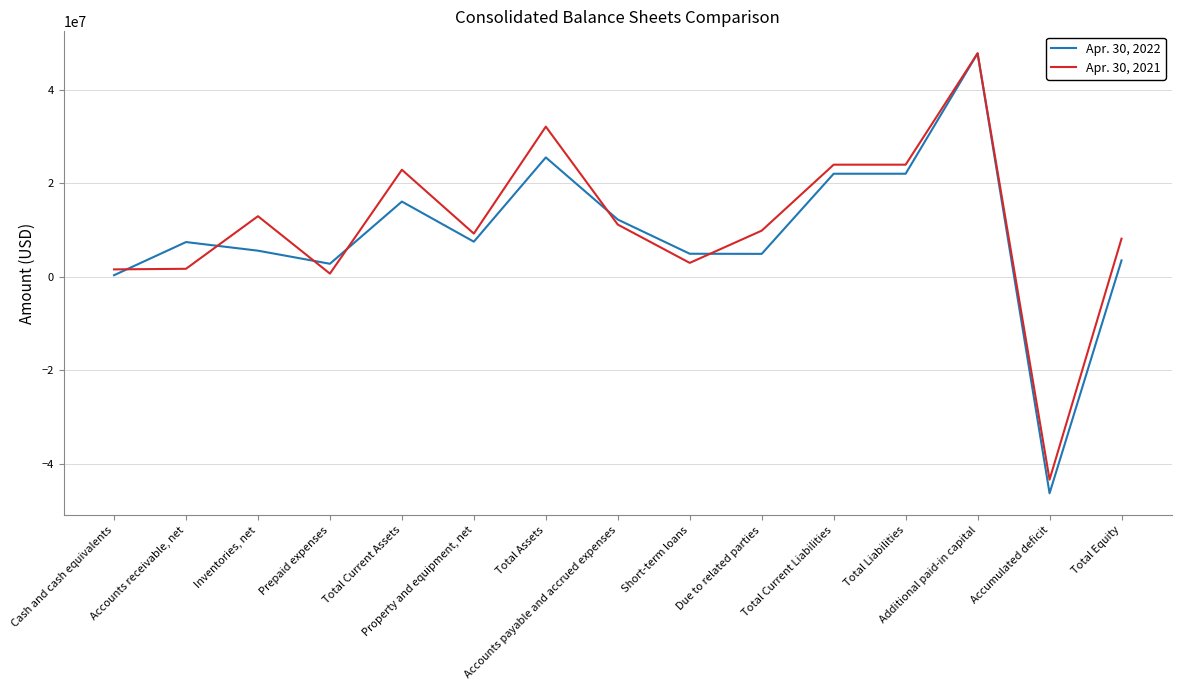

The Apr. 30, 2022 series shows 32492778 at Total Current Liabilities. True or false?

False